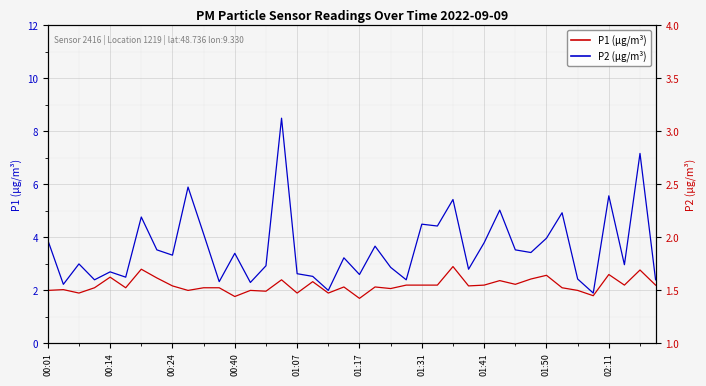

True or false: P1 (µg/m³) and P2 (µg/m³) intersect in this chart.

False